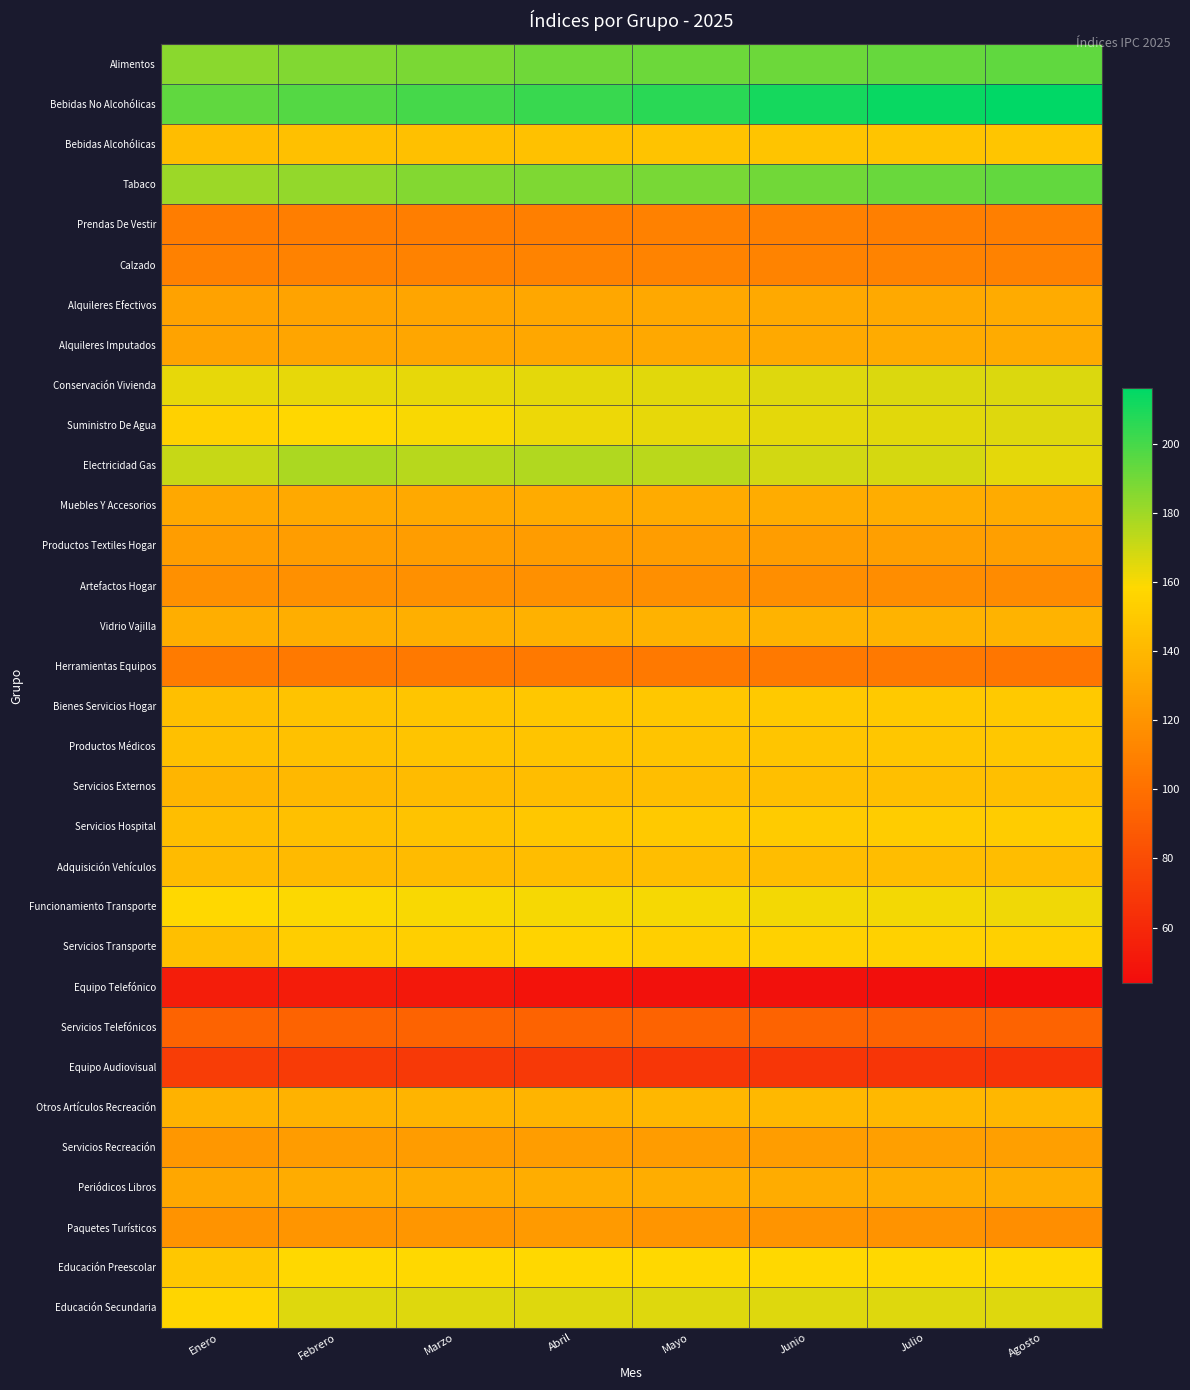

Between Agosto and Julio, which is larger?

Agosto